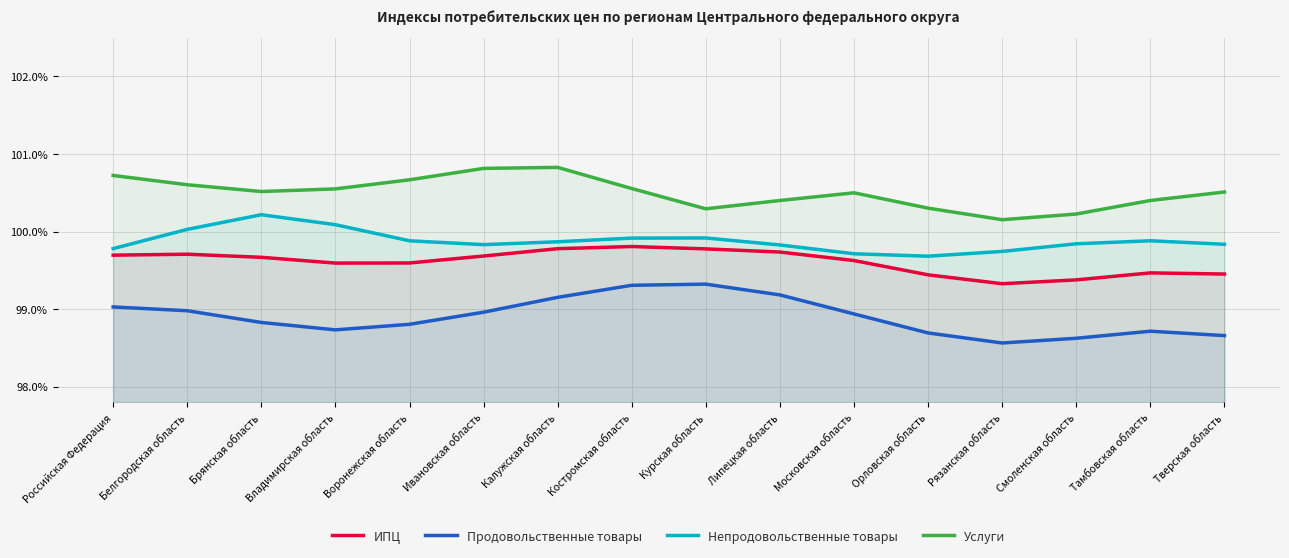

Where is Непродовольственные товары nearest to the value 99?

Орловская область